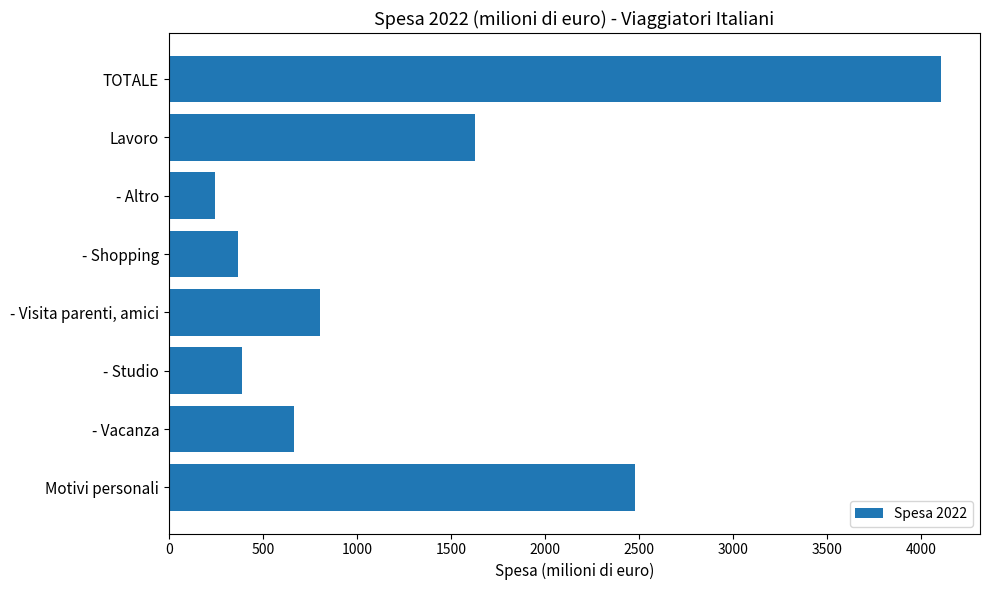

Reading bottom to top, transcribe all the data shown in this chart.

2477.2	666.8	390.2	802.8	369.8	247.6	1628.7	4105.9